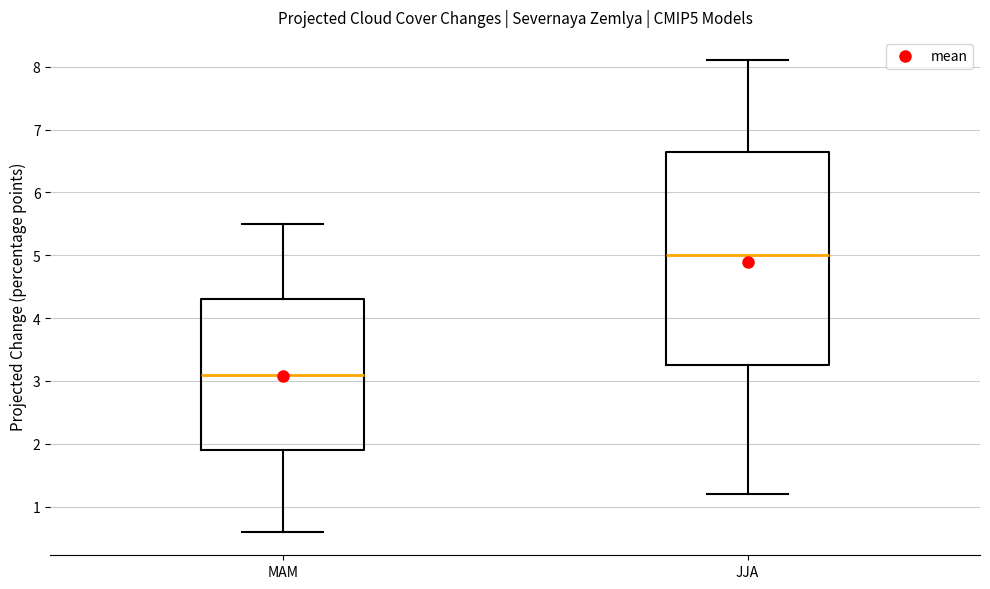

Which box is the tallest, from its lower edge to its upper edge?

JJA